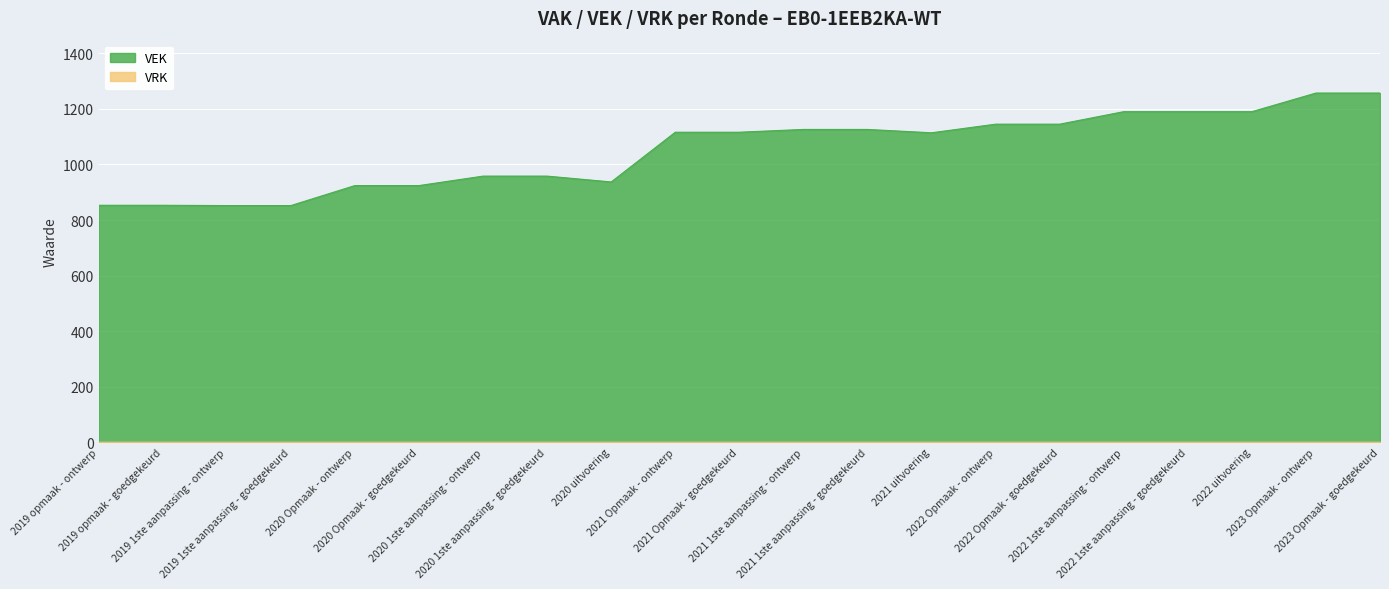

Rank the categories by value from lowest to highest.

2019 1ste aanpassing - ontwerp, 2019 1ste aanpassing - goedgekeurd, 2019 opmaak - ontwerp, 2019 opmaak - goedgekeurd, 2020 Opmaak - ontwerp, 2020 Opmaak - goedgekeurd, 2020 uitvoering, 2020 1ste aanpassing - ontwerp, 2020 1ste aanpassing - goedgekeurd, 2021 uitvoering, 2021 Opmaak - ontwerp, 2021 Opmaak - goedgekeurd, 2021 1ste aanpassing - ontwerp, 2021 1ste aanpassing - goedgekeurd, 2022 Opmaak - ontwerp, 2022 Opmaak - goedgekeurd, 2022 1ste aanpassing - ontwerp, 2022 1ste aanpassing - goedgekeurd, 2022 uitvoering, 2023 Opmaak - ontwerp, 2023 Opmaak - goedgekeurd